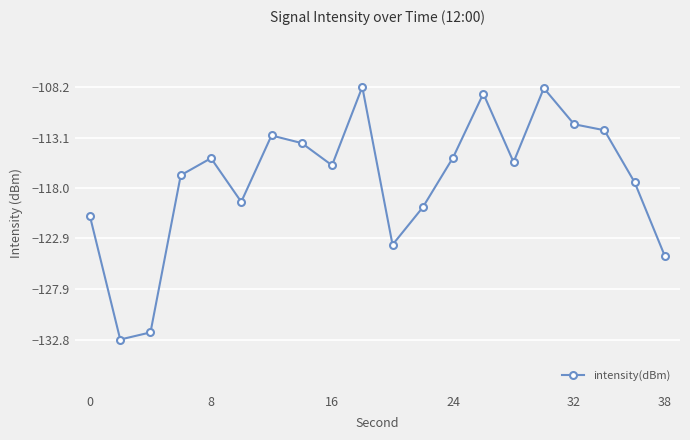

Count the number of categories in the chart.

20